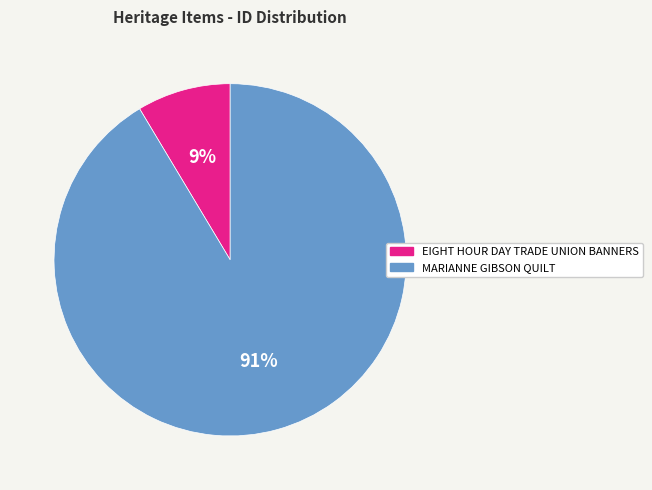

To the nearest percent, what is the average slice percentage?

50%